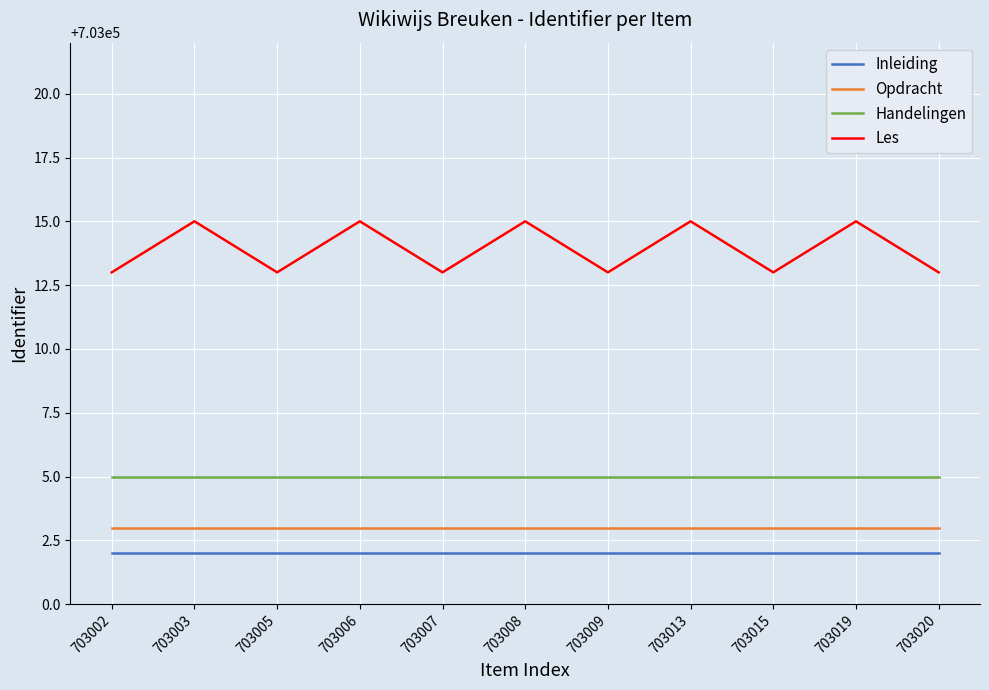

Rank the series by their maximum value, from highest to lowest.

Les, Handelingen, Opdracht, Inleiding